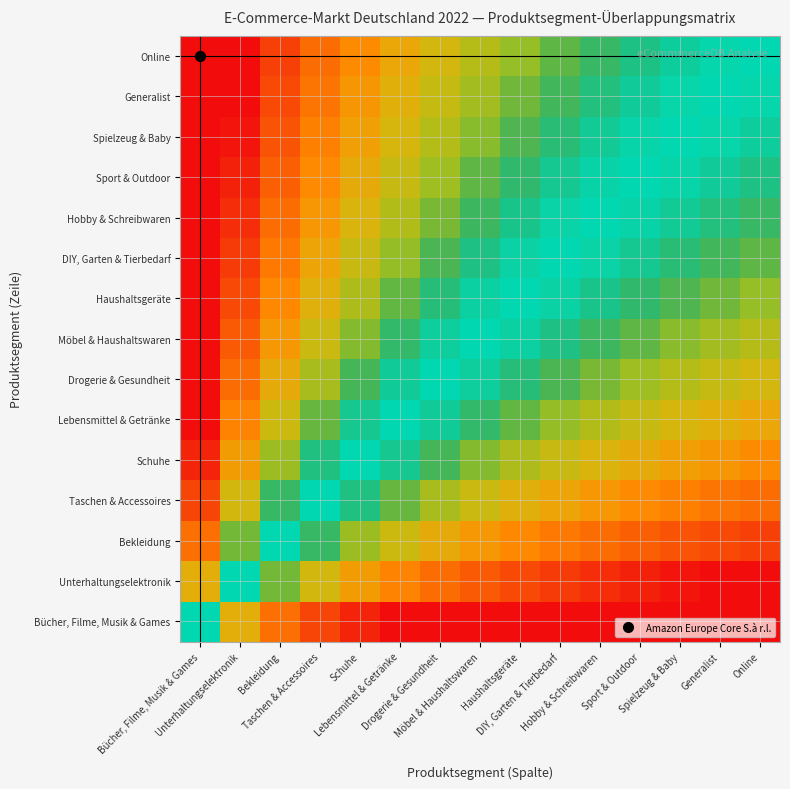

What is the difference between the highest and lowest values at Bekleidung?

1.0